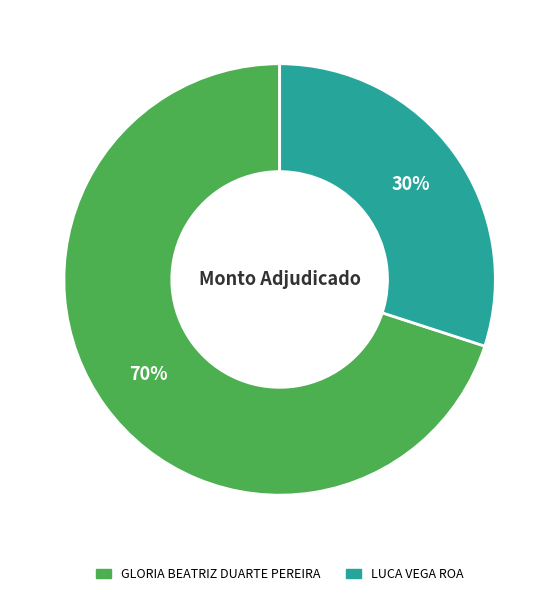

What percentage is the GLORIA BEATRIZ DUARTE PEREIRA slice, to the nearest percent?

70%